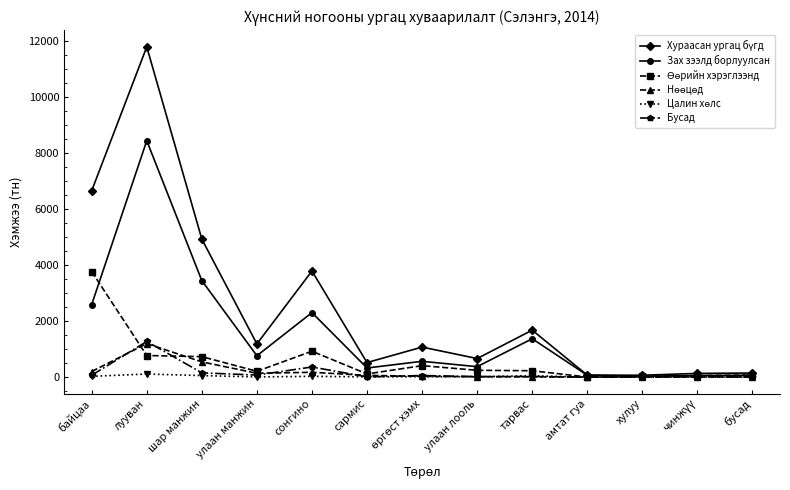

The value of Бусад at сонгино is 361.2. True or false?

True